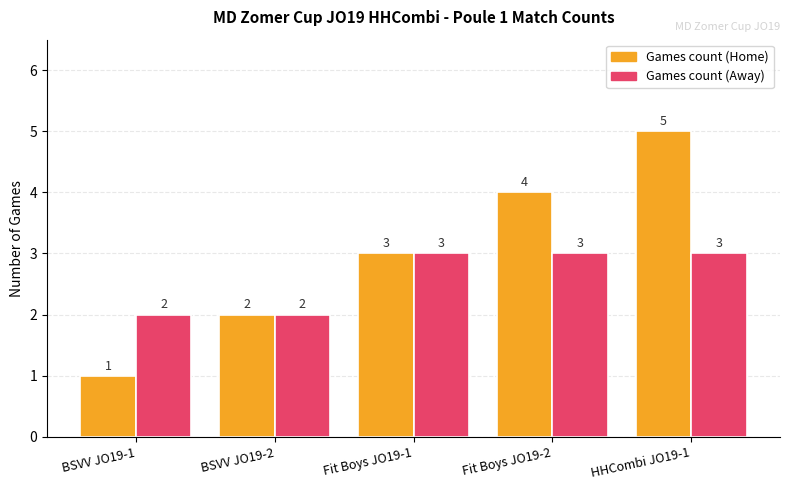

At which category is the sum across all series the highest?

HHCombi JO19-1